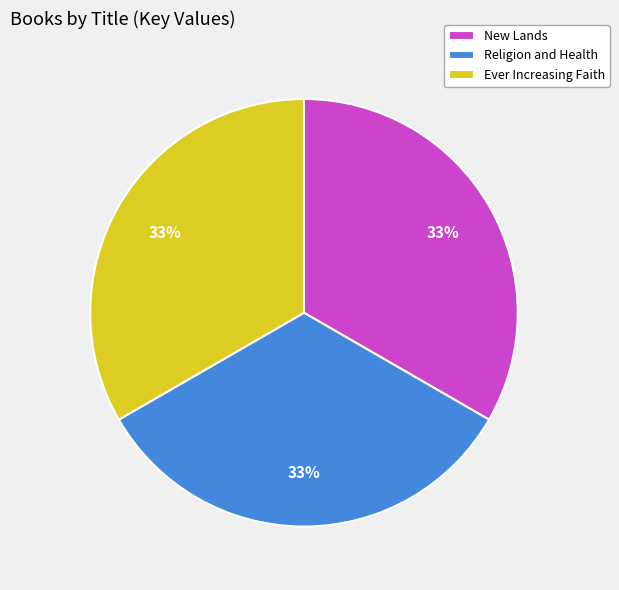

The New Lands slice represents 44% of the pie. True or false?

False